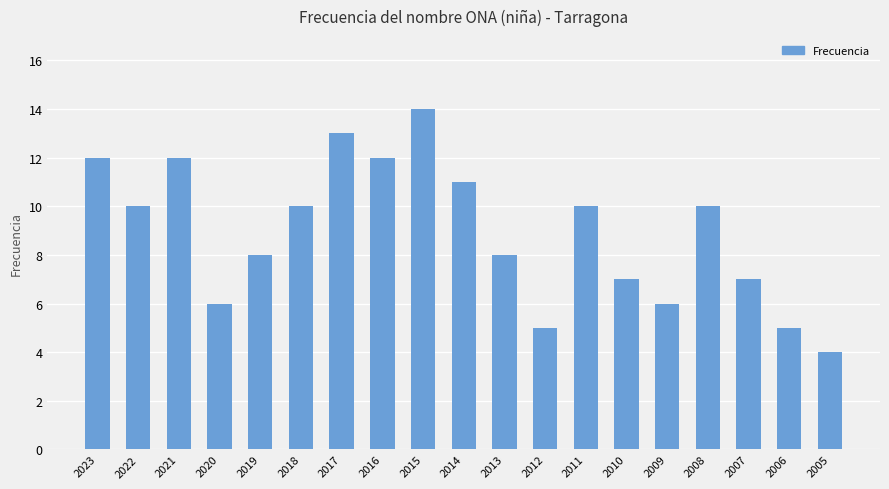

Approximately how many times larger is the value at 2016 compared to 2022?

1.2